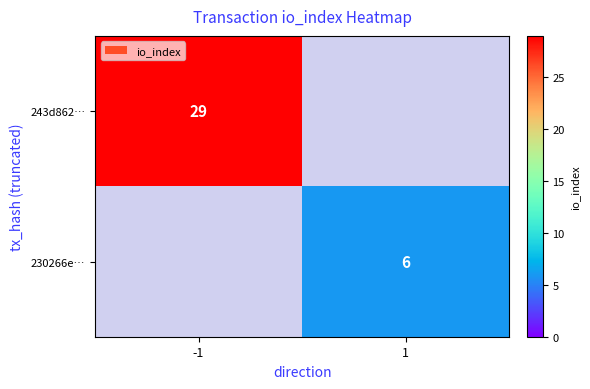

The 230266e… series shows 6 at 1. True or false?

True